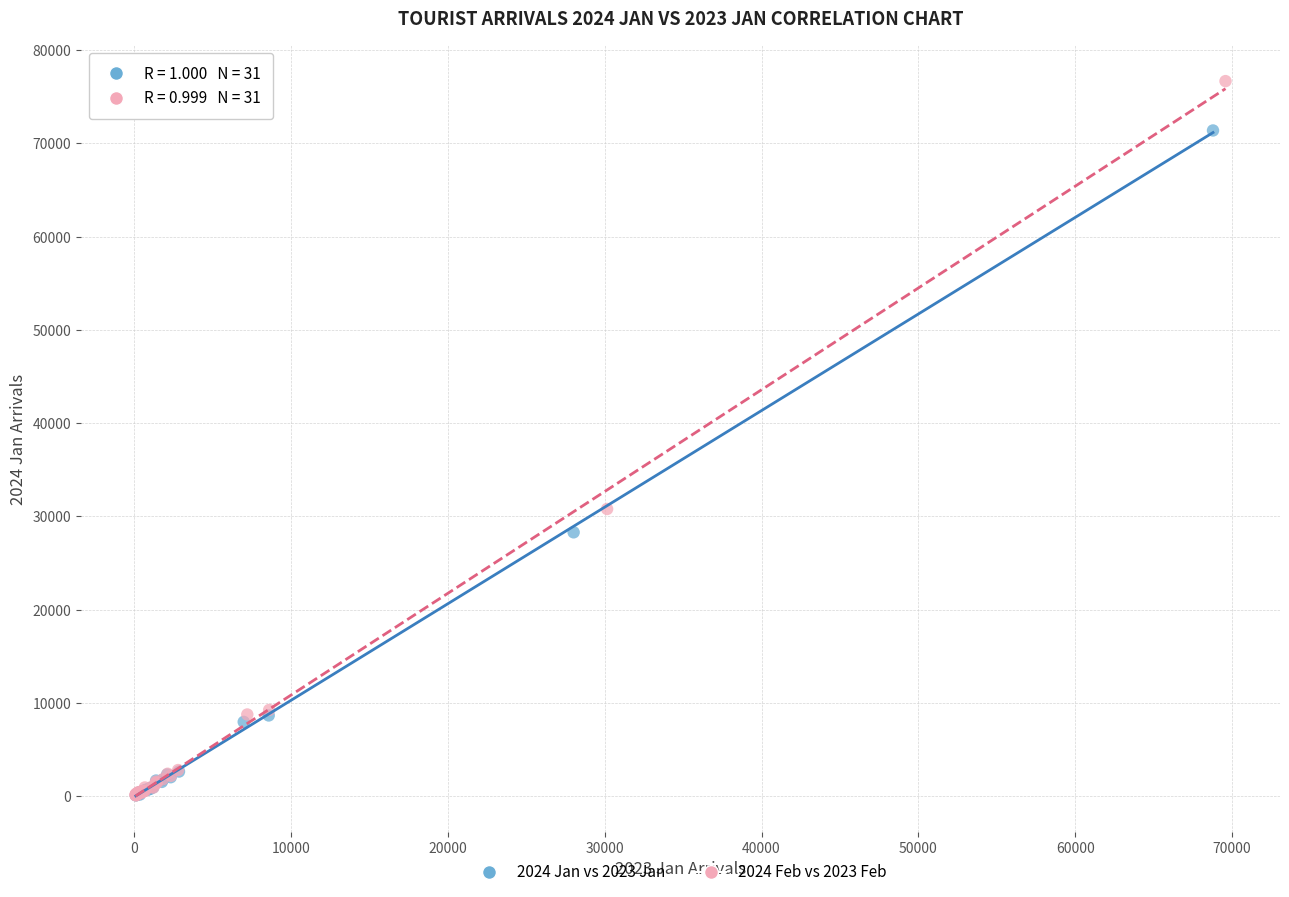

Which series has the largest Y range (max minus min)?

2024 Feb vs 2023 Feb